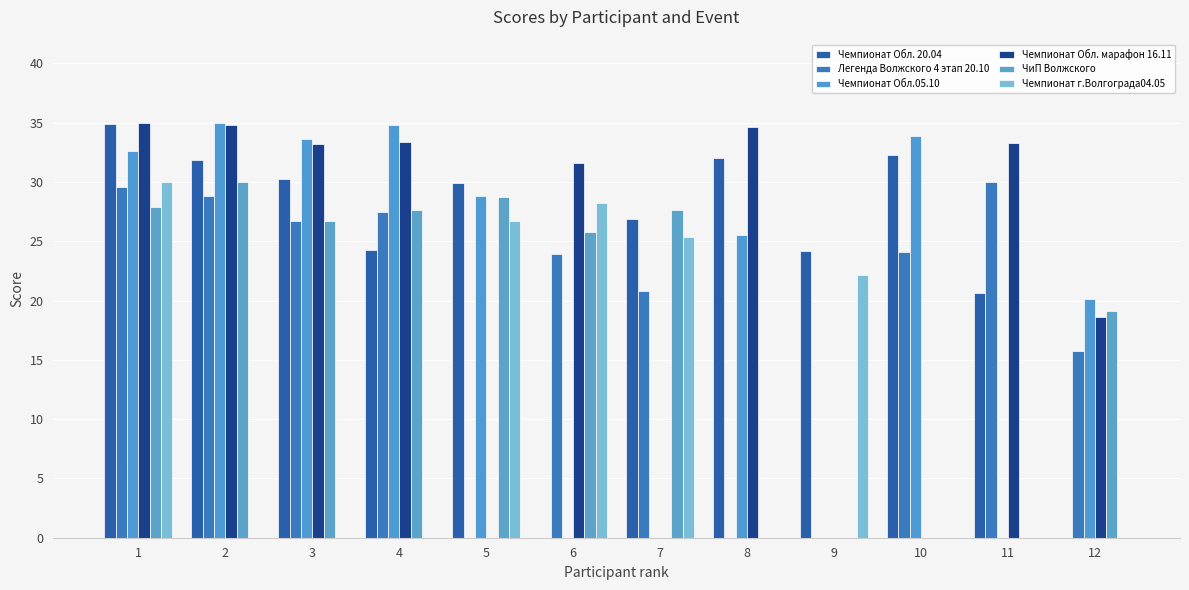

What is the maximum value shown in the chart?

35.0